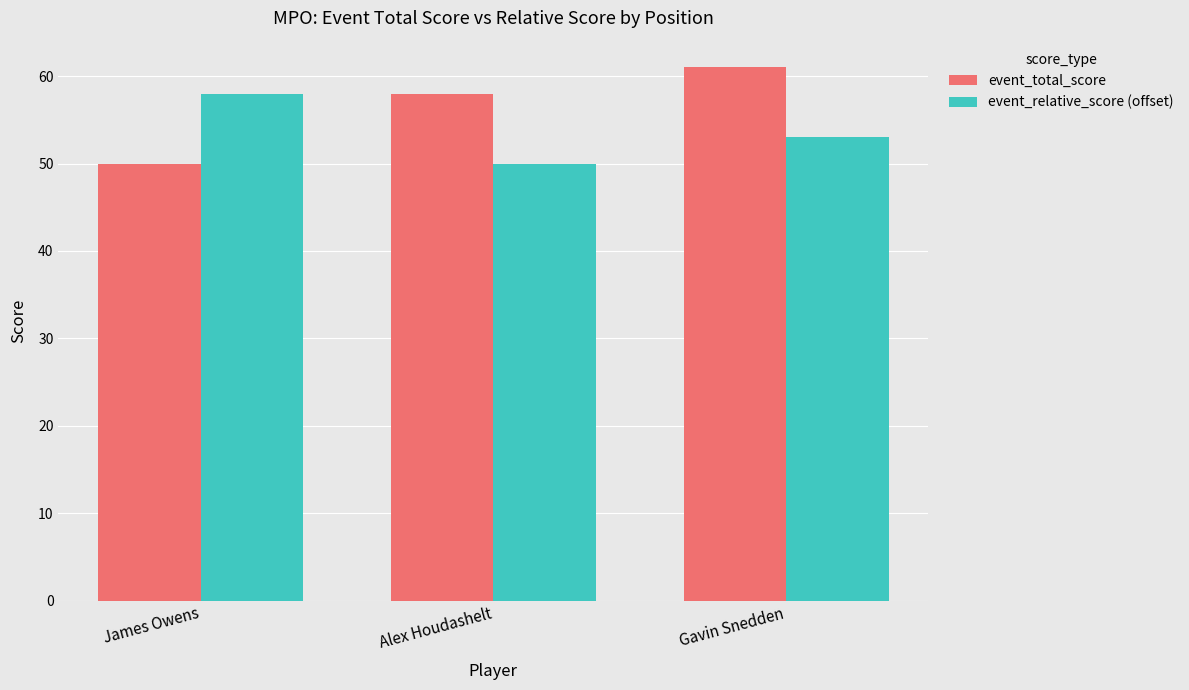

True or false: event_total_score has a value of 109 at Gavin Snedden.

False